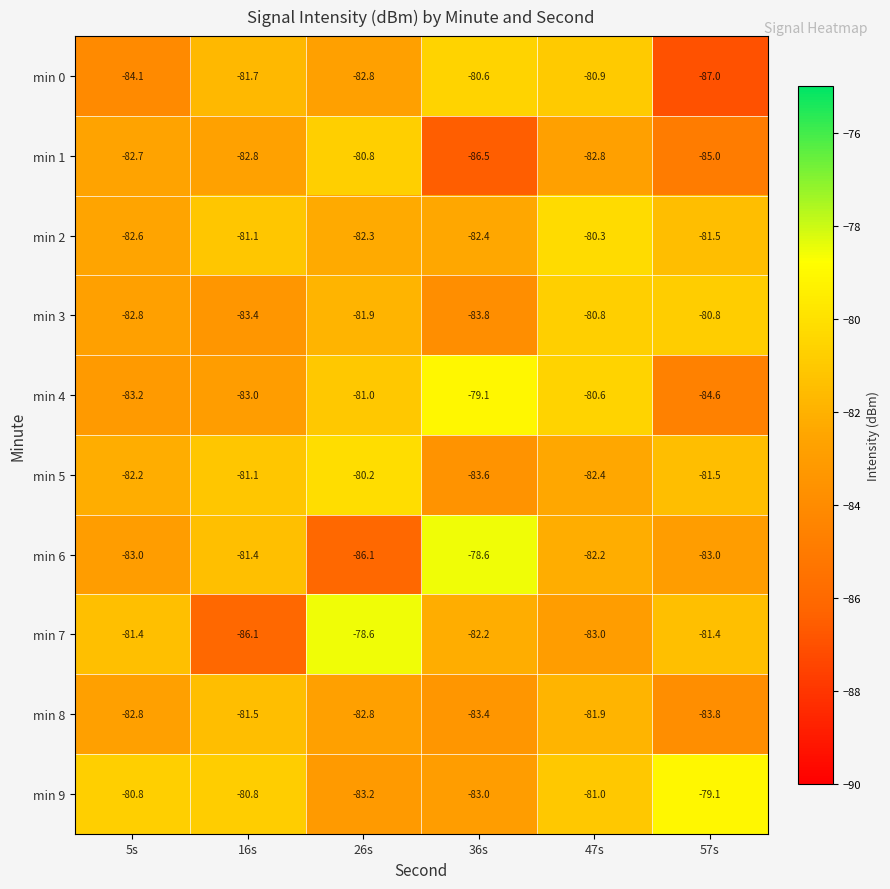

Where does the min 2 series first go above -81?

47s